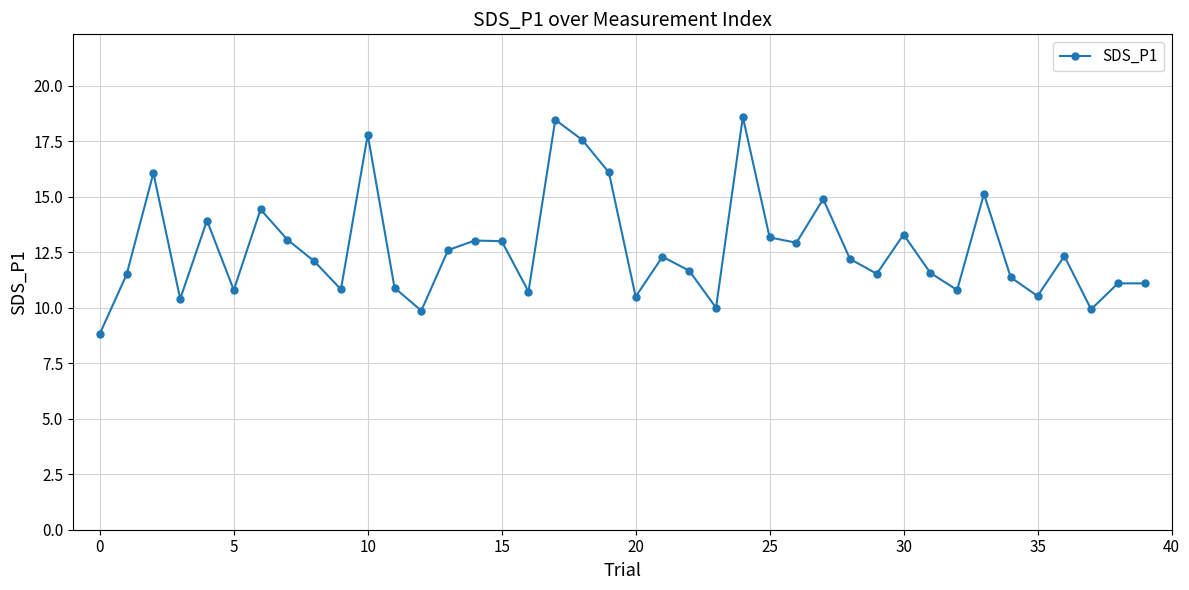

What is the value of the 33rd point from the left?

10.8